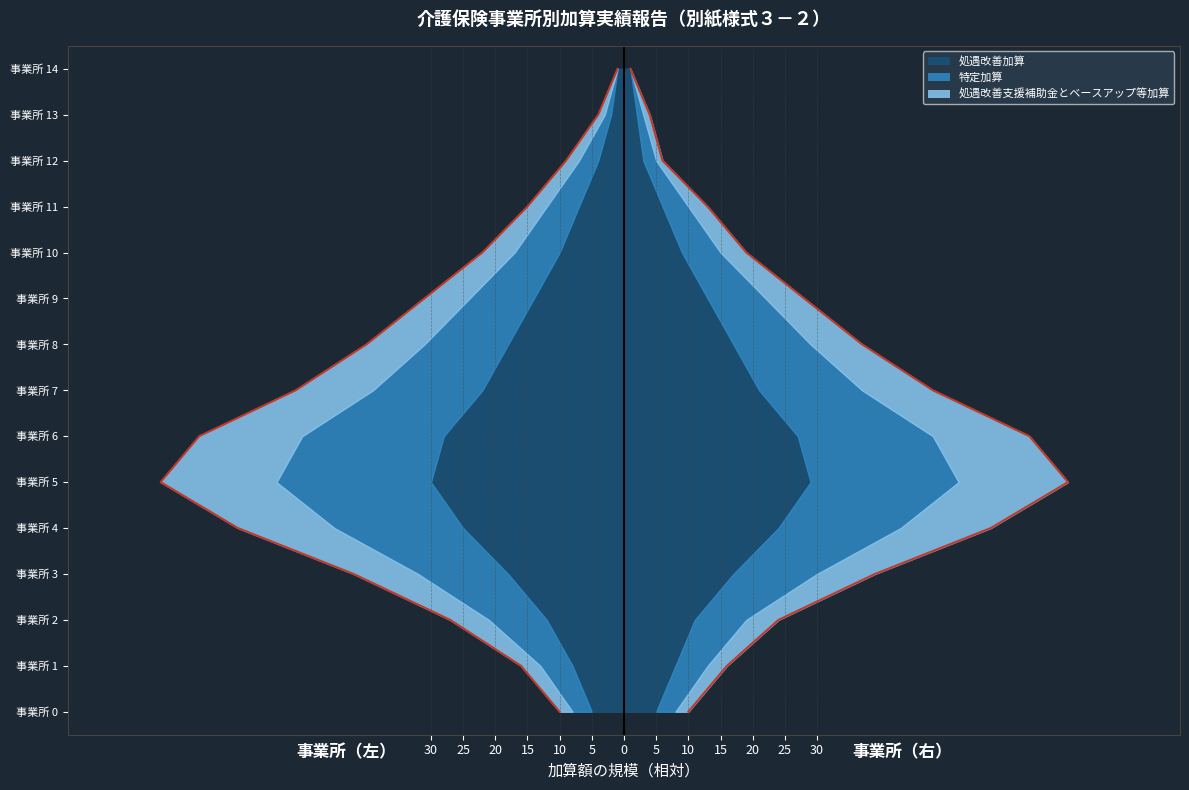

True or false: 右合計ライン has more than 2 points higher than both neighbors.

False